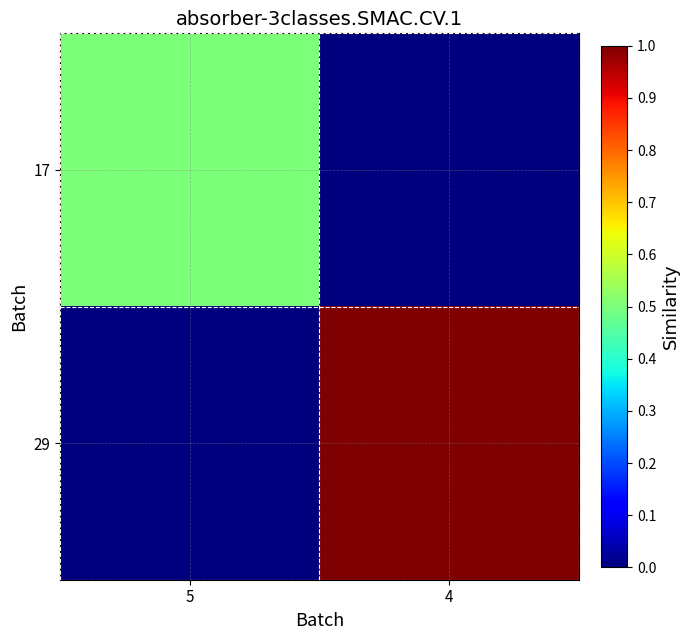

What is the difference between the highest and lowest values at 4?

1.0